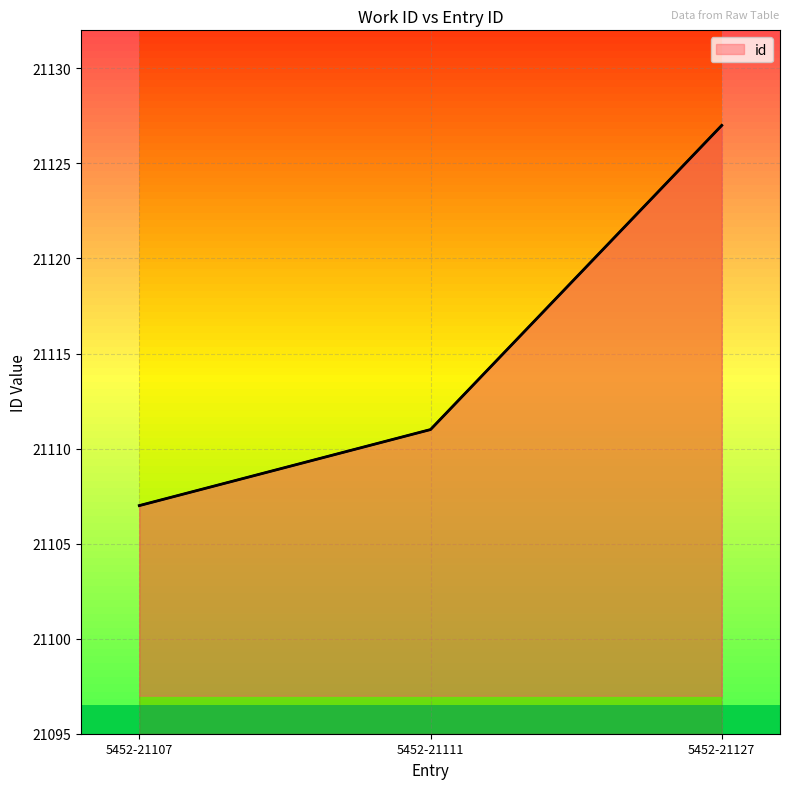

Count the number of categories in the chart.

3